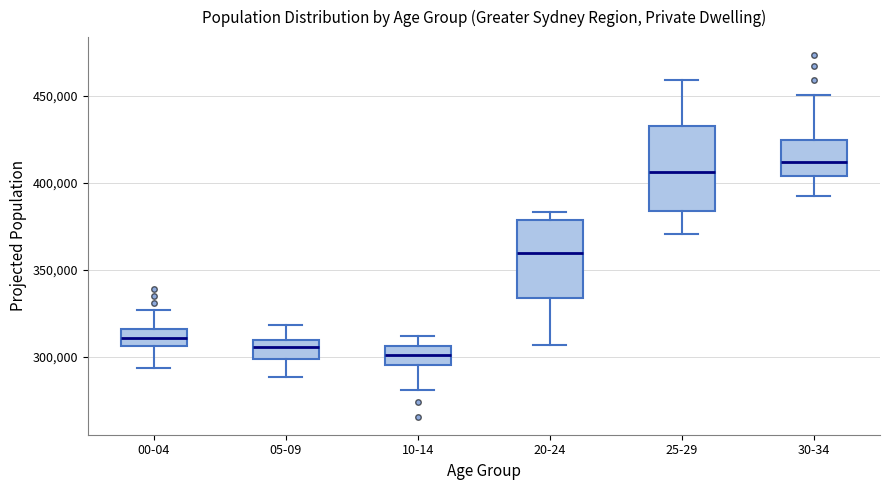

Reading left to right, read every box against the y-axis: the position of its median line, the range the box covers, and the ends of its whiskers. The values are not printed on the chart, so give them approximately, as read against the axis.

00-04: median 310000, box 305000 to 315000, whiskers 295000 to 325000
05-09: median 305000, box 300000 to 310000, whiskers 290000 to 320000
10-14: median 300000, box 295000 to 305000, whiskers 280000 to 310000
20-24: median 360000, box 335000 to 380000, whiskers 305000 to 385000
25-29: median 405000, box 385000 to 435000, whiskers 370000 to 460000
30-34: median 410000, box 405000 to 425000, whiskers 390000 to 450000